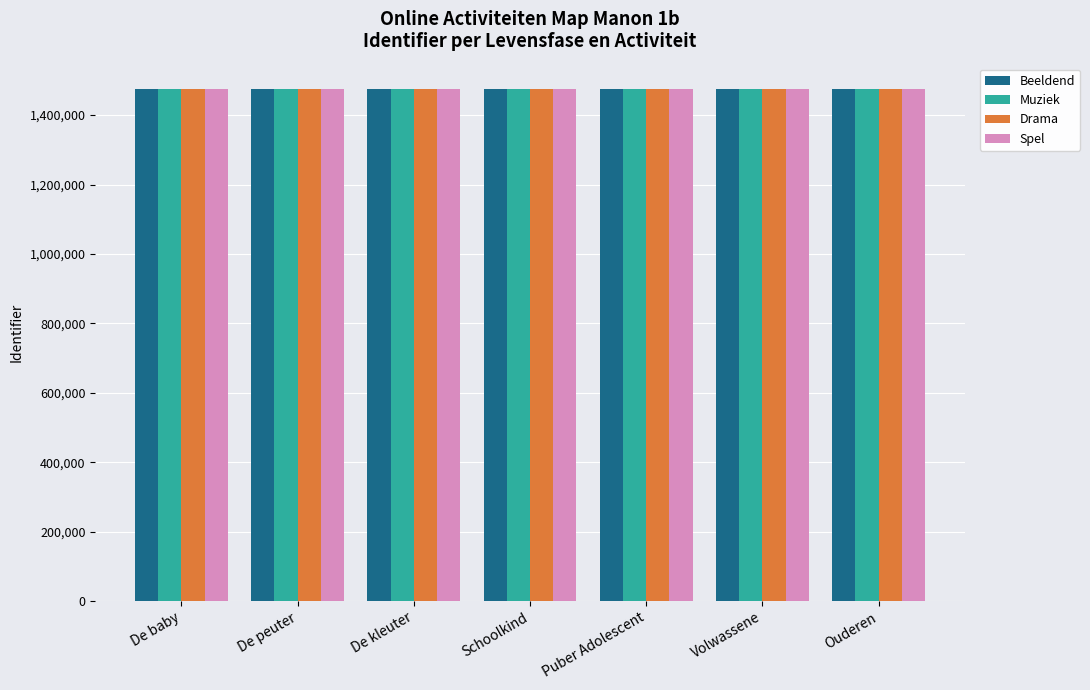

What is the spread (max minus min) of values at Schoolkind?

20